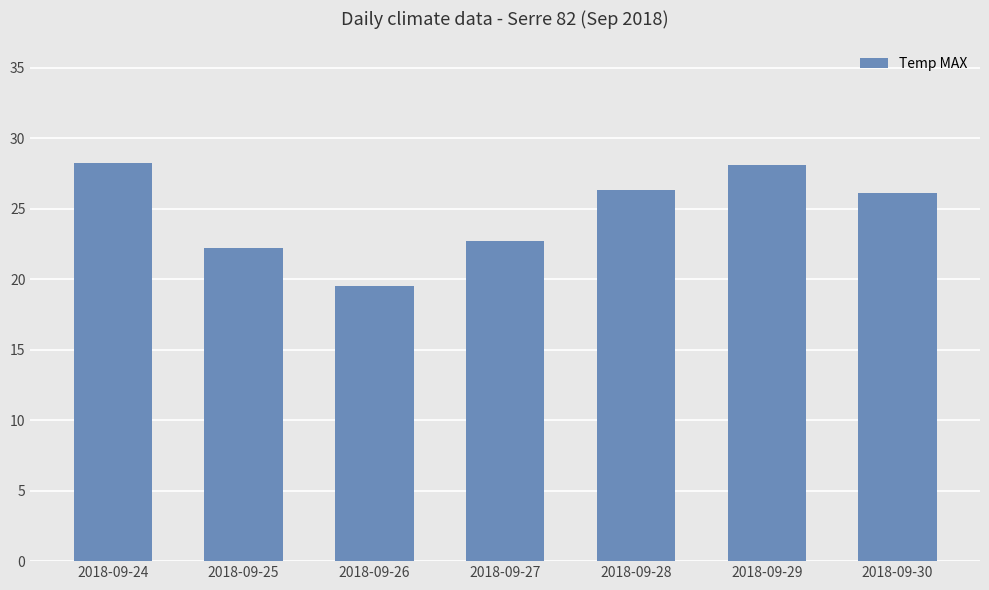

What is the change in value from 2018-09-25 to 2018-09-30?

+3.9